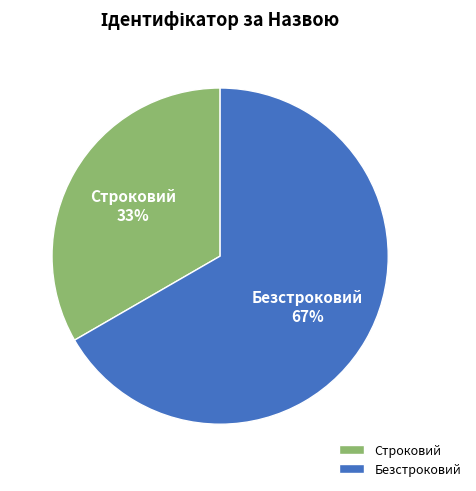

To the nearest percent, what portion does Безстроковий represent?

67%